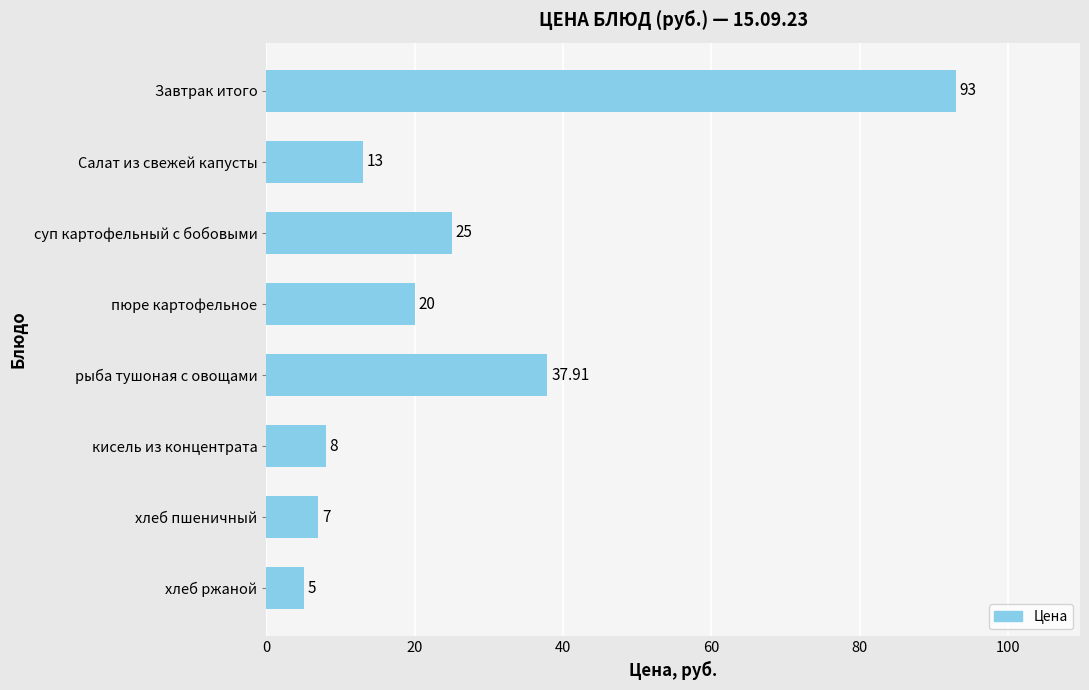

What is the average value?

26.1